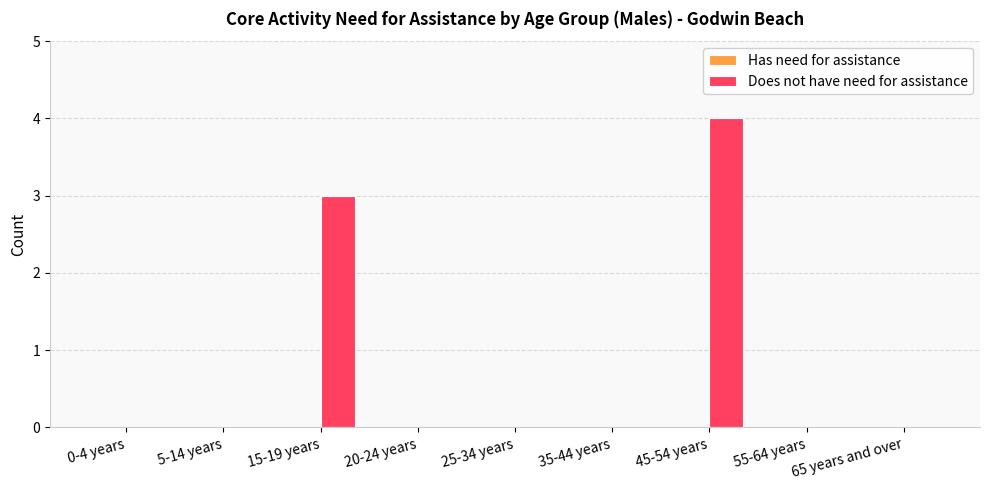

At which category does the chart reach its peak across all series?

45-54 years